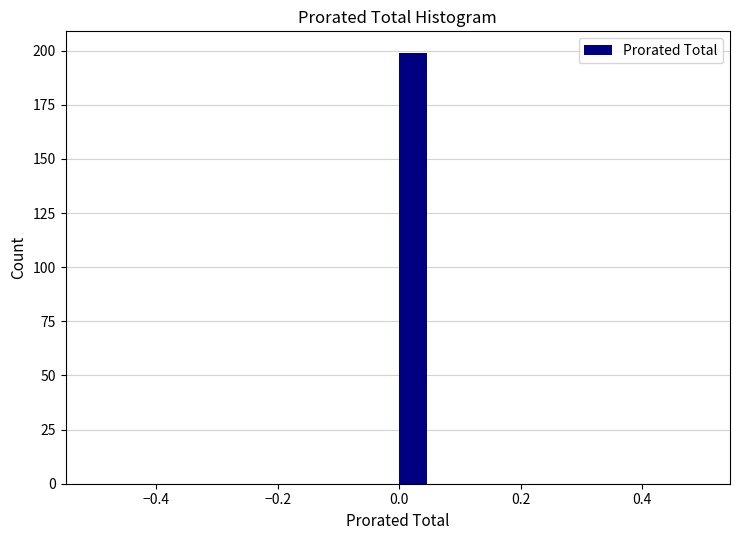

Around what value on the x-axis is the tallest bar? Give the approximate position of its centre, as read against the axis.

0.02